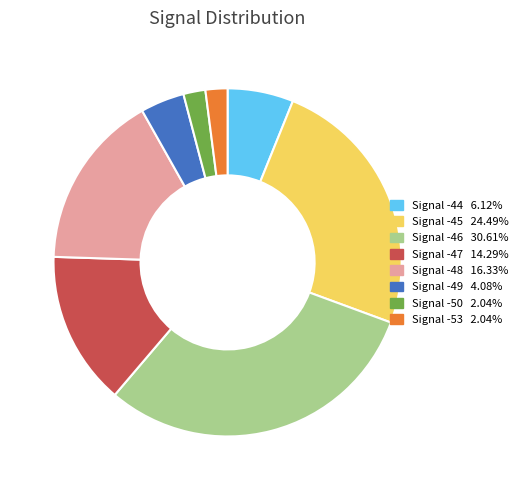

Count the number of slices in the pie.

8